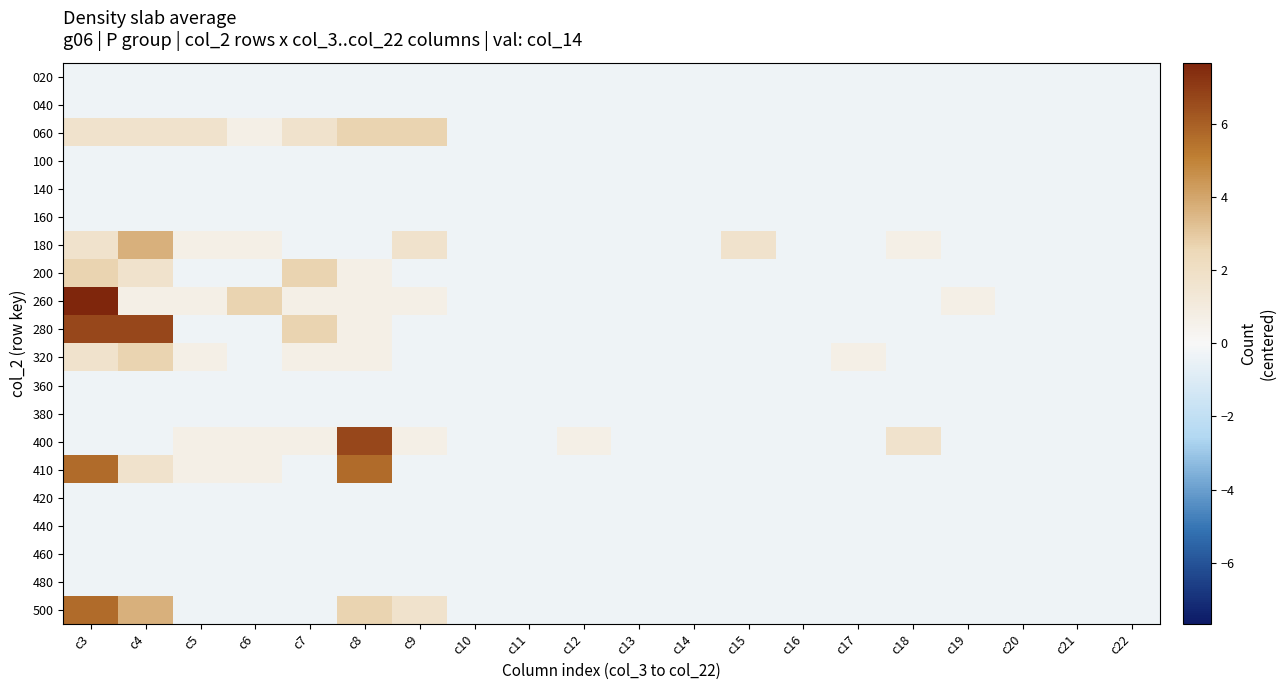

Which series has the largest range (max minus min)?

260